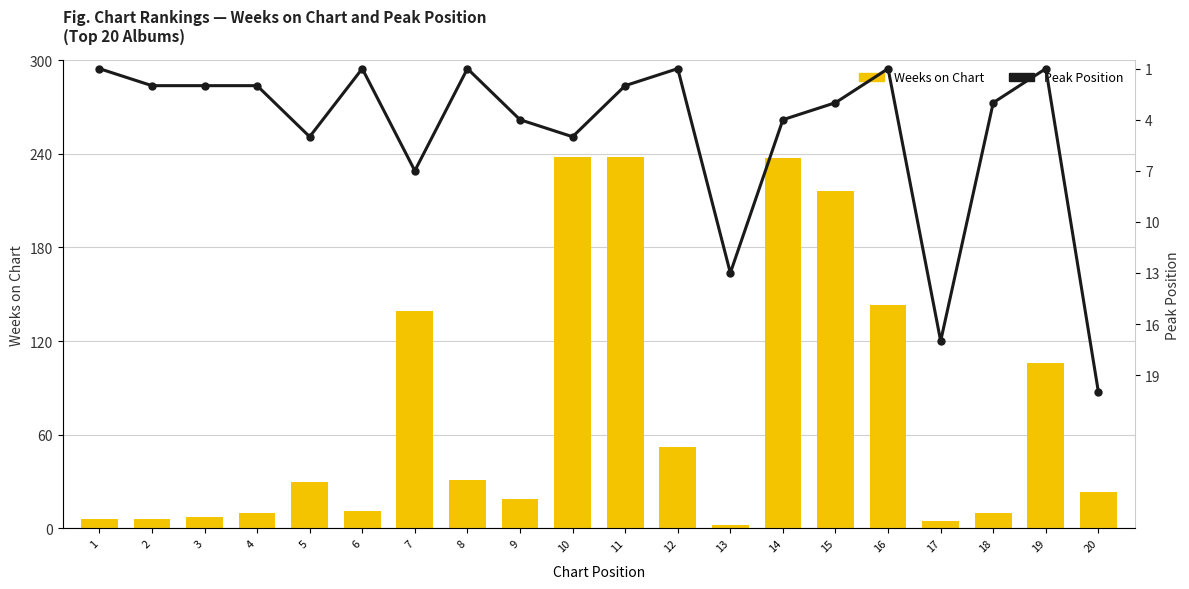

Which category has the lowest value across all series?

1